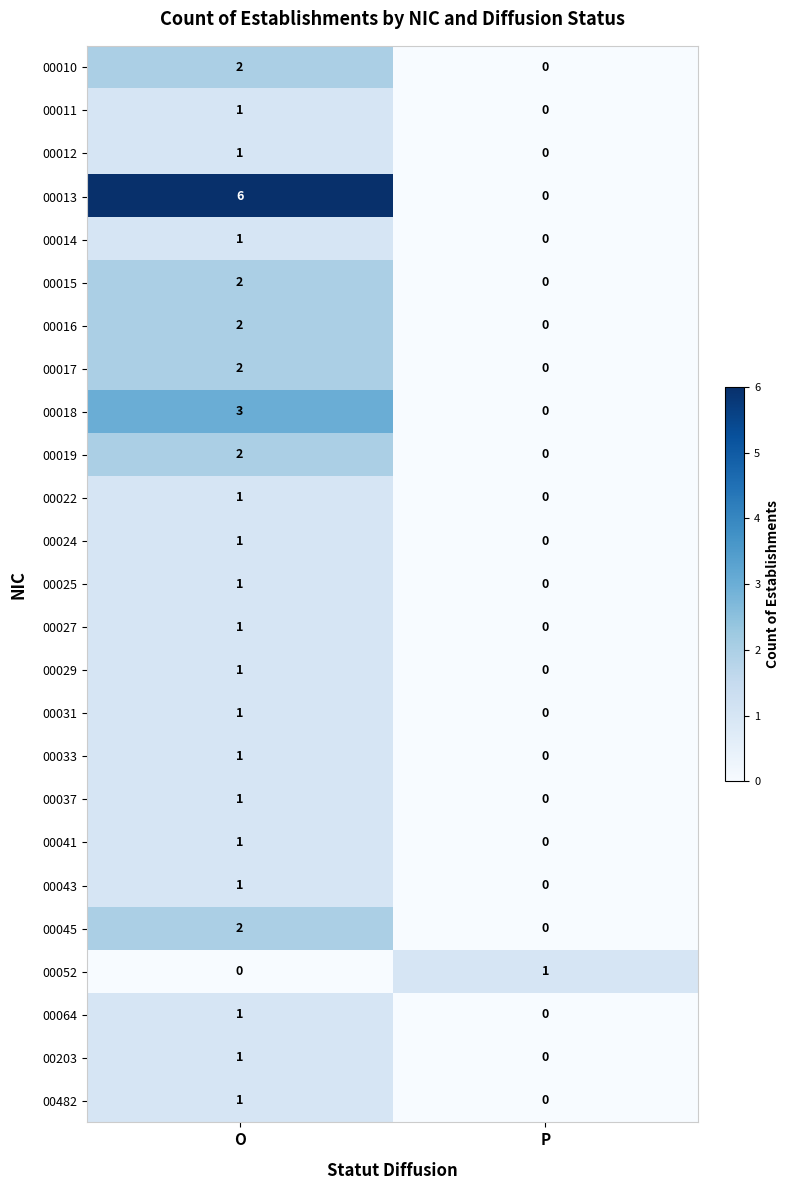

How many data points in 00019 are less than 2?

1